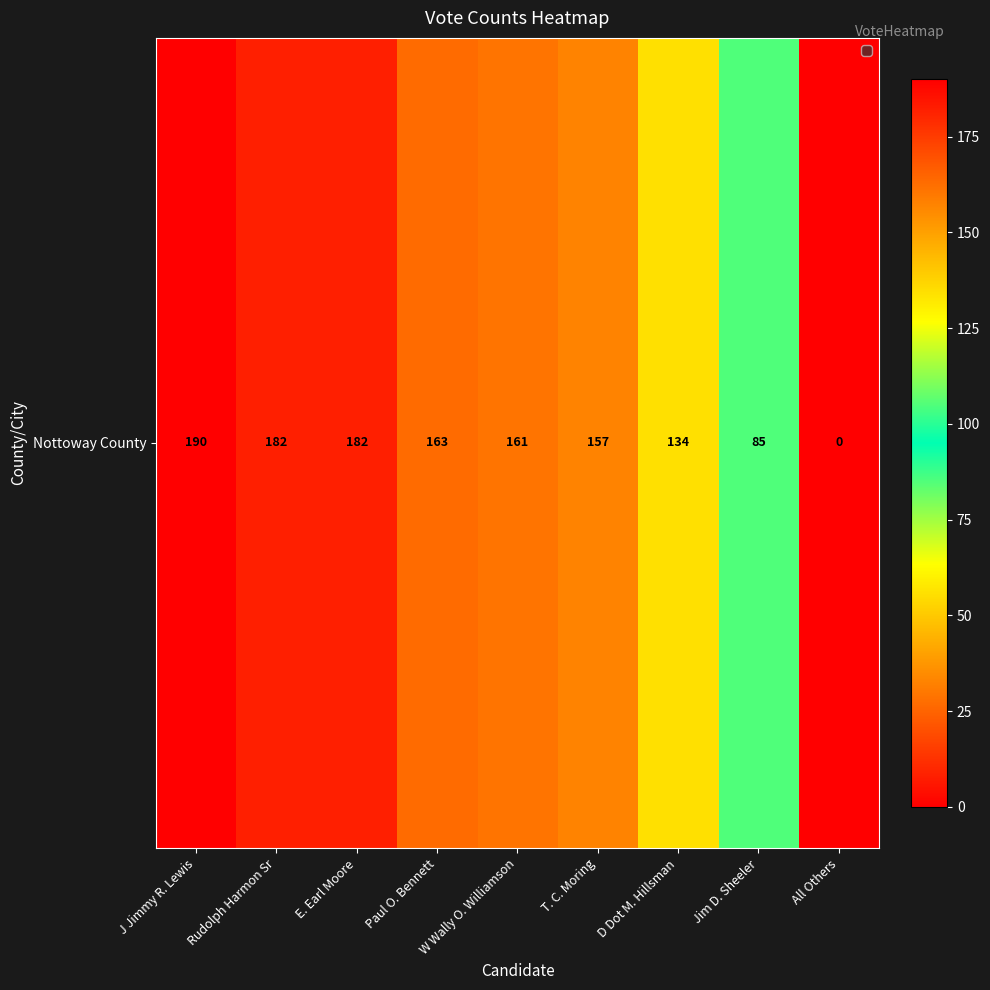

What is the average value?

139